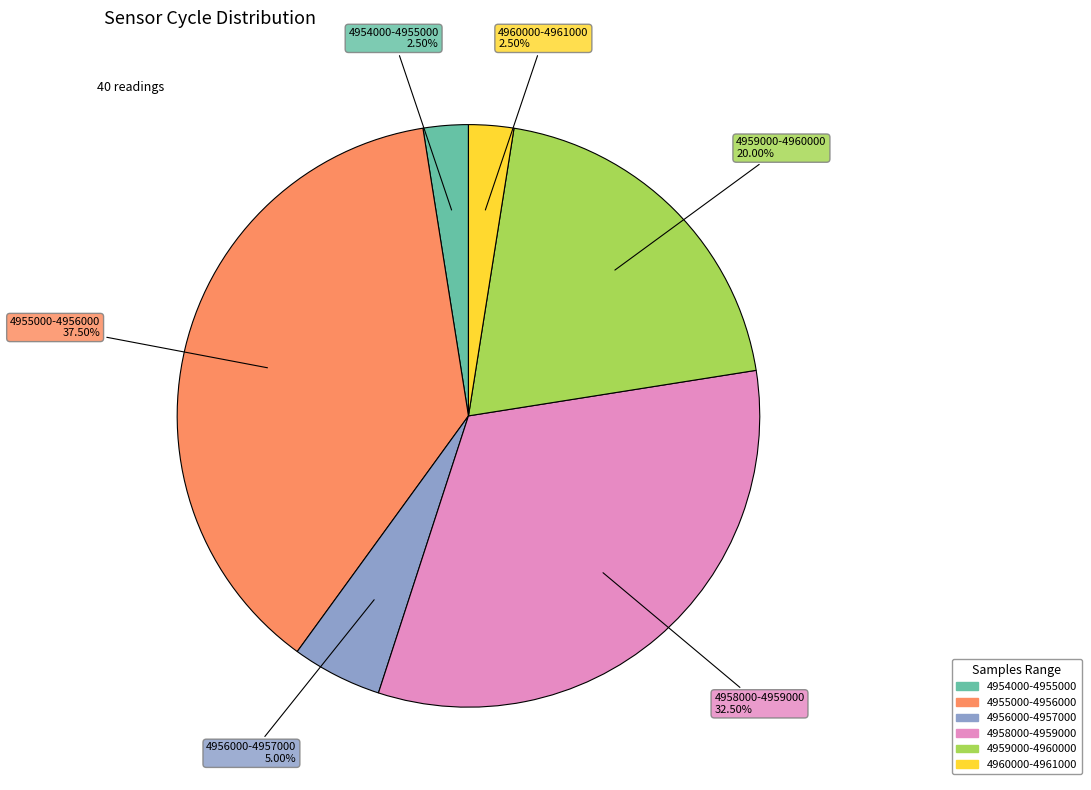

Is there any slice that represents more than half of the pie?

No